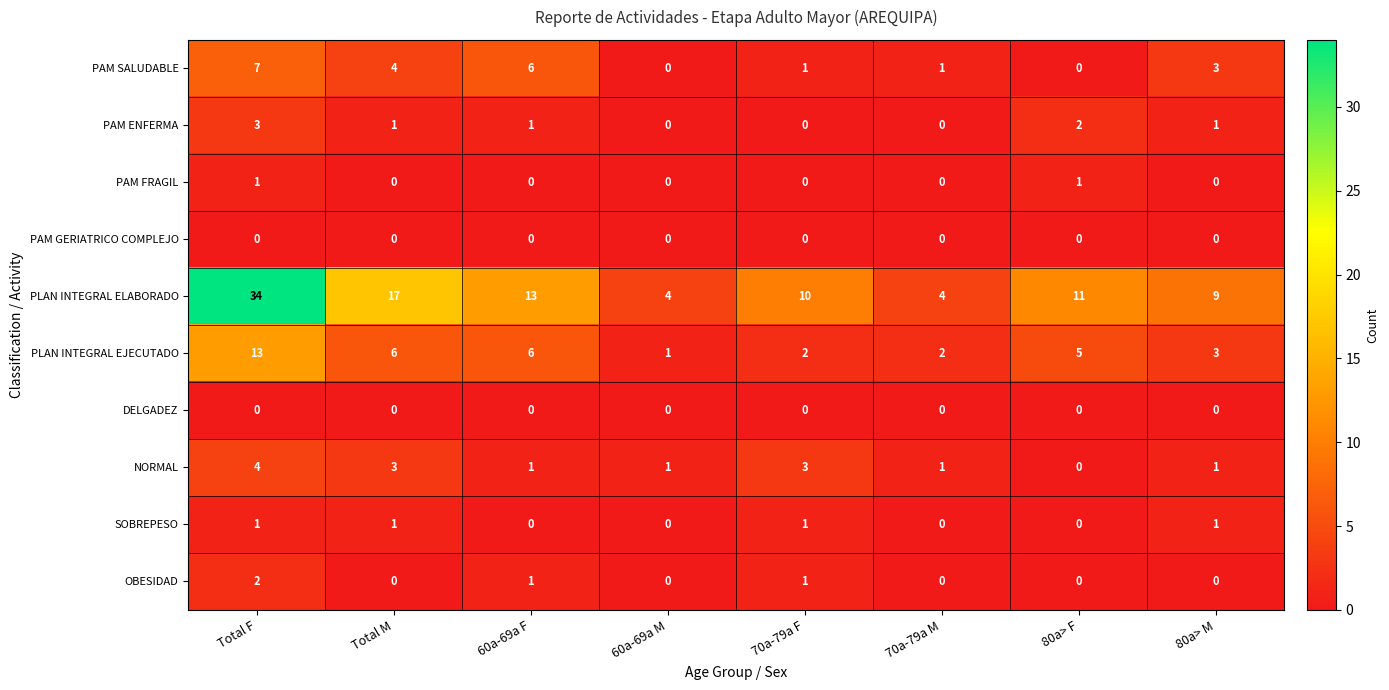

True or false: NORMAL has a value of 2 at 80a> F.

False